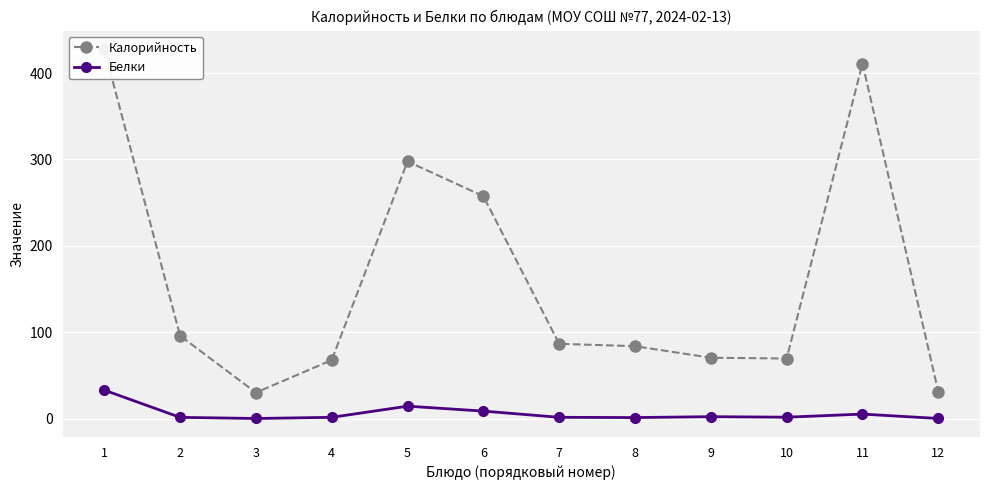

How many values in the Калорийность series are below 86?

6